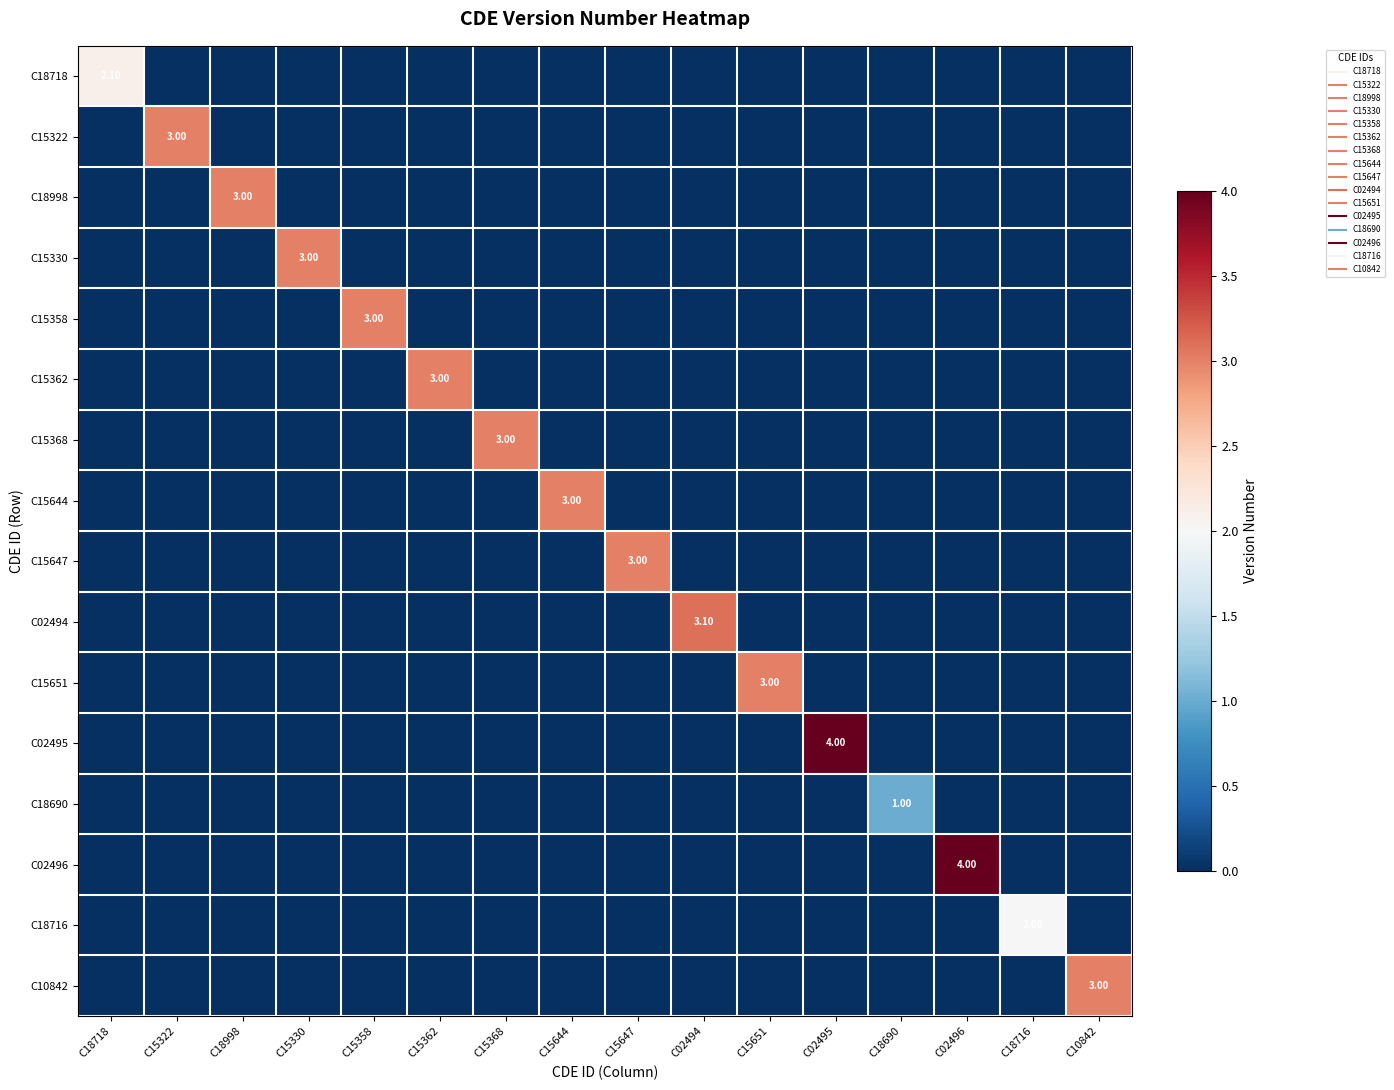

How many data points in C18718 are above 0?

1